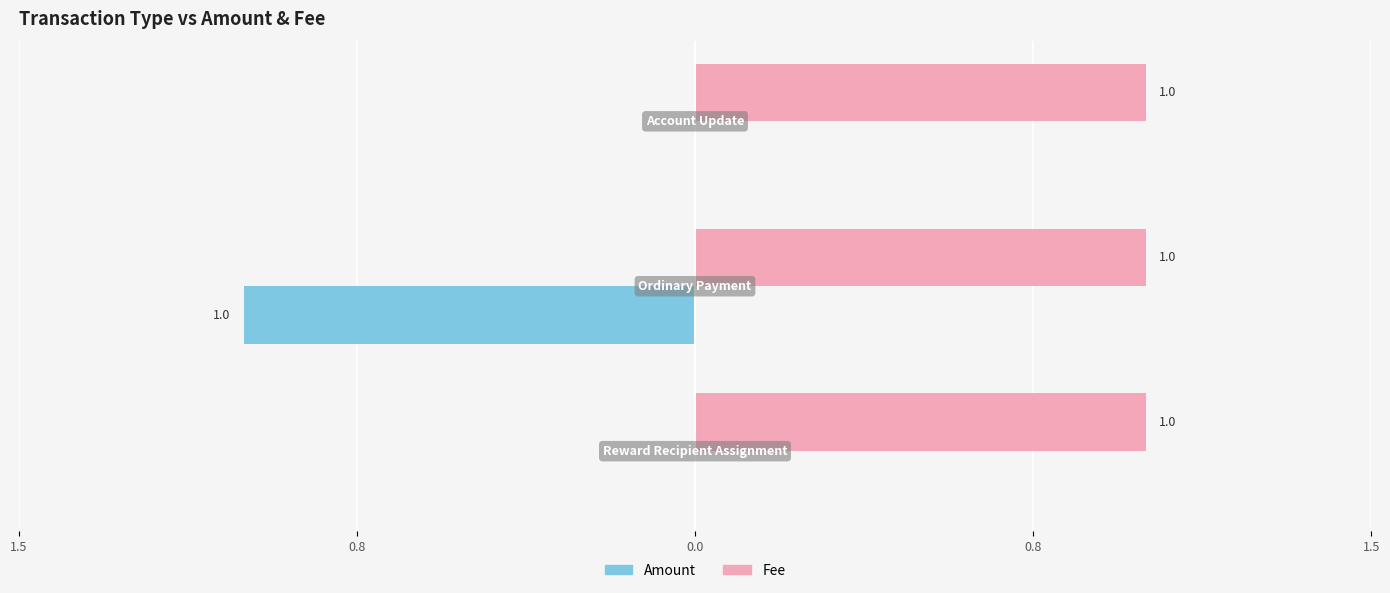

What is the label of the 1st bar from the right?

Account Update